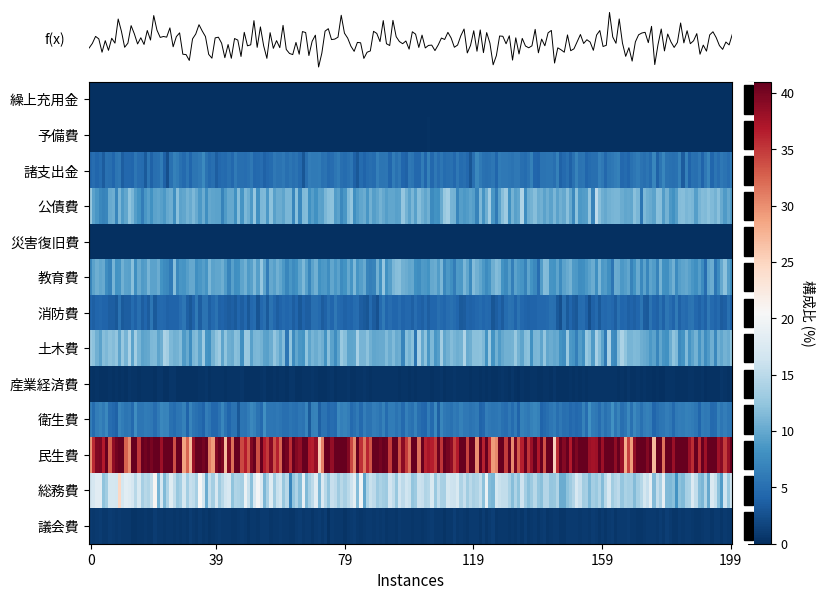

Which series has the largest range (max minus min)?

総務費